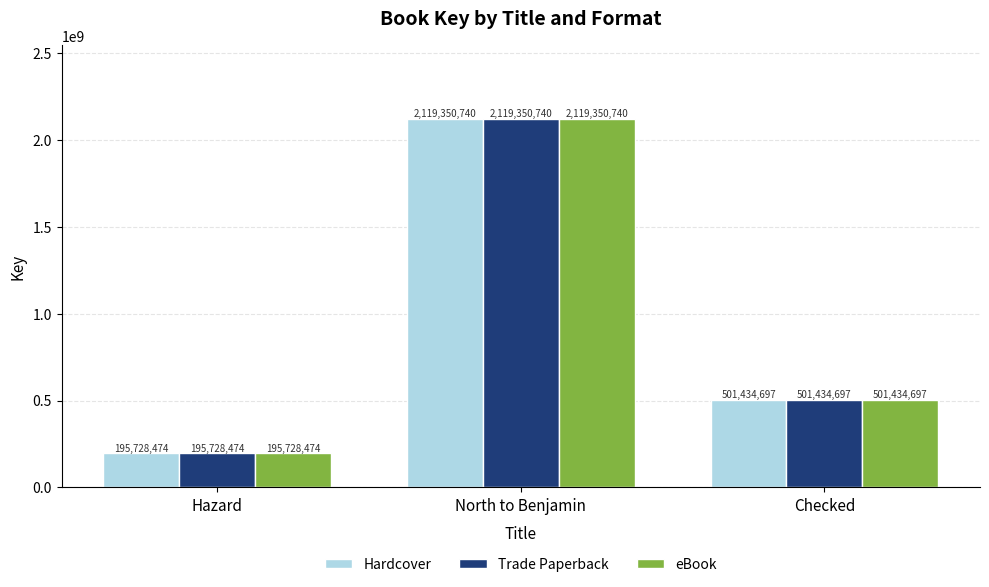

What are all the series names shown in the legend?

Hardcover, Trade Paperback, eBook